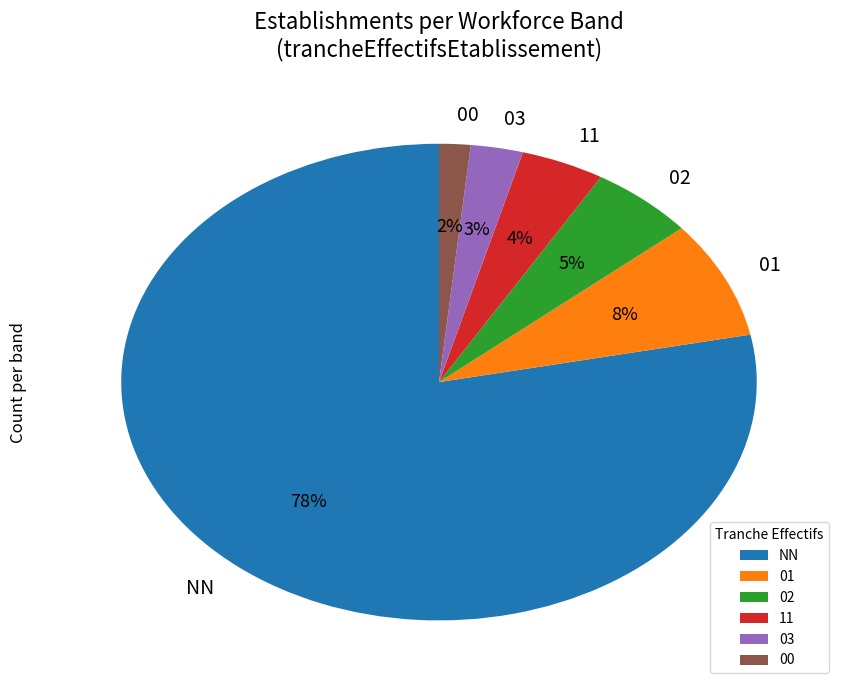

Is it true that 01 is 1% of the pie?

False